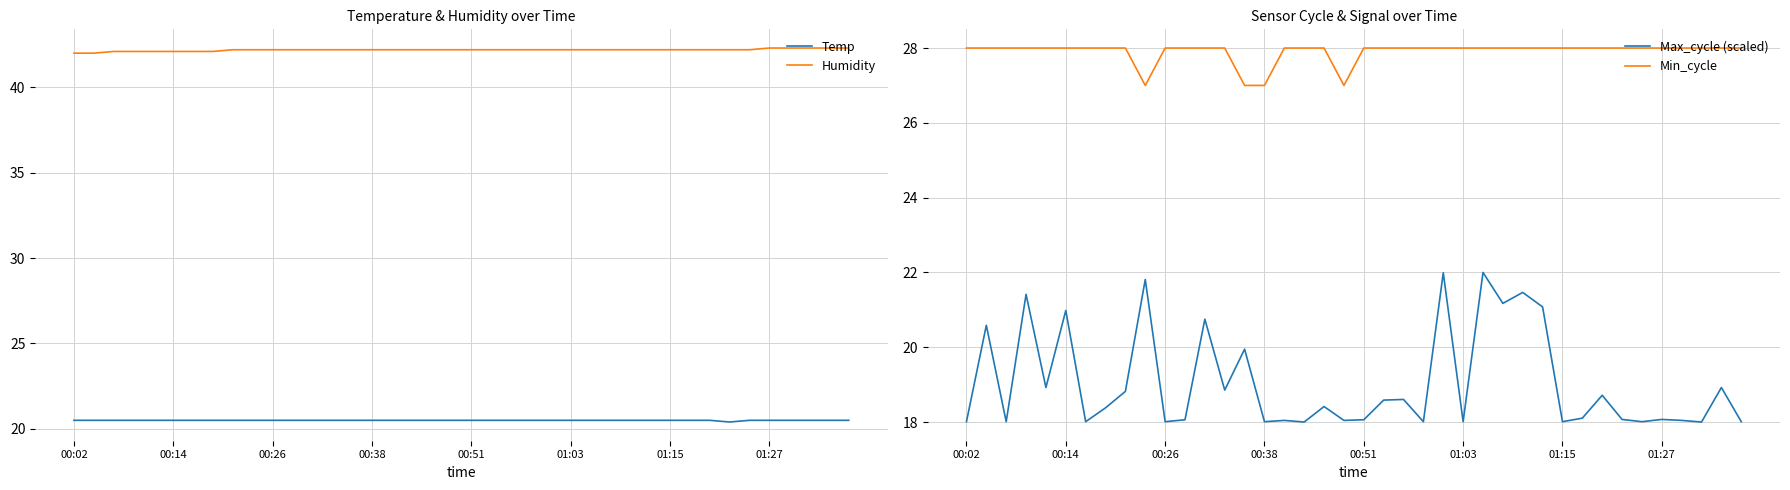

What is the lowest value of the Humidity series?

42.0